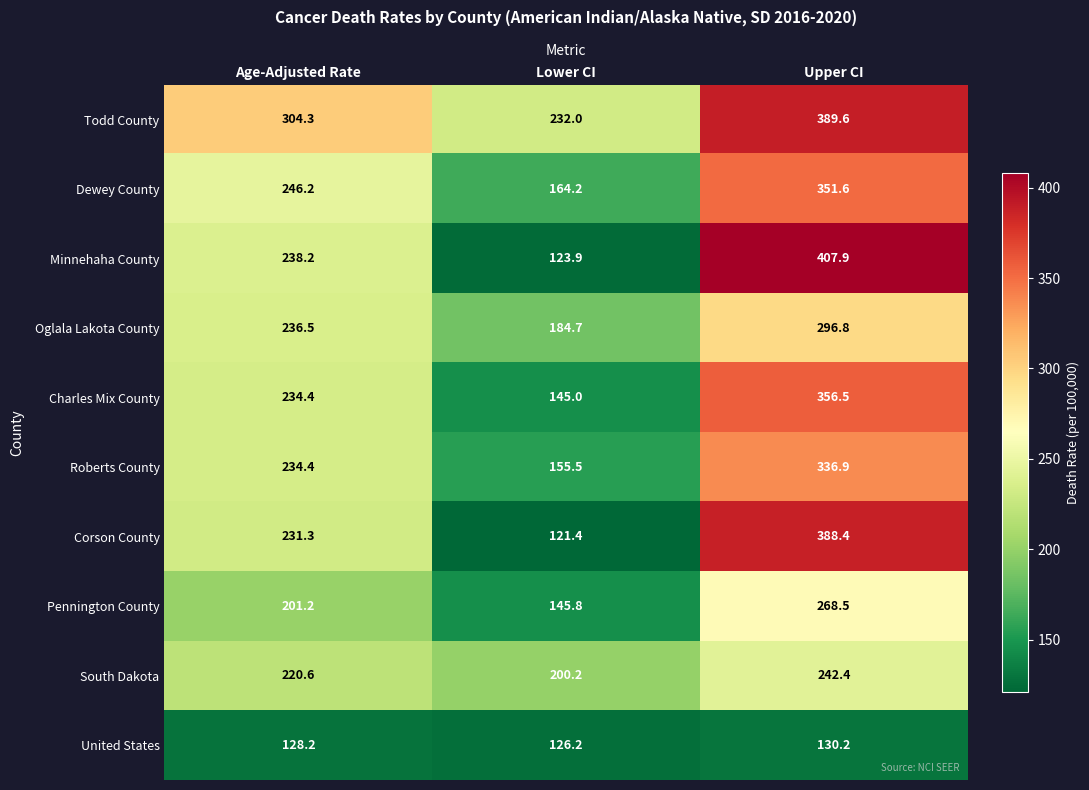

Which series has the widest spread of values?

Minnehaha County